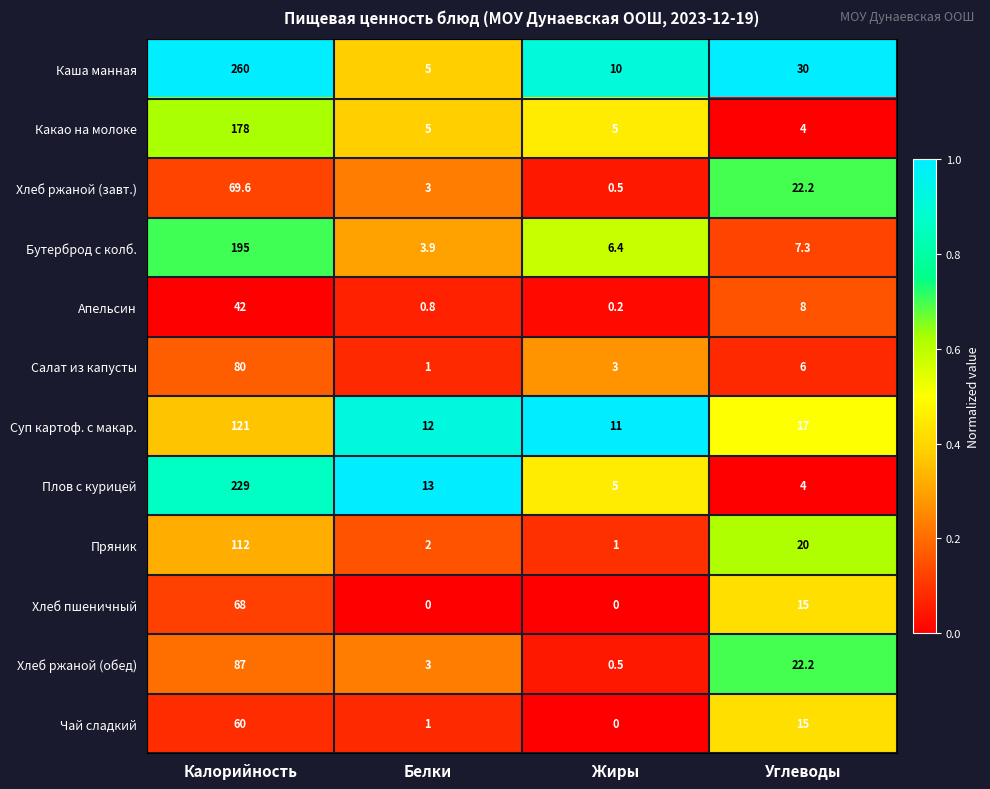

What is the difference between the highest and lowest values at Калорийность?

218.0